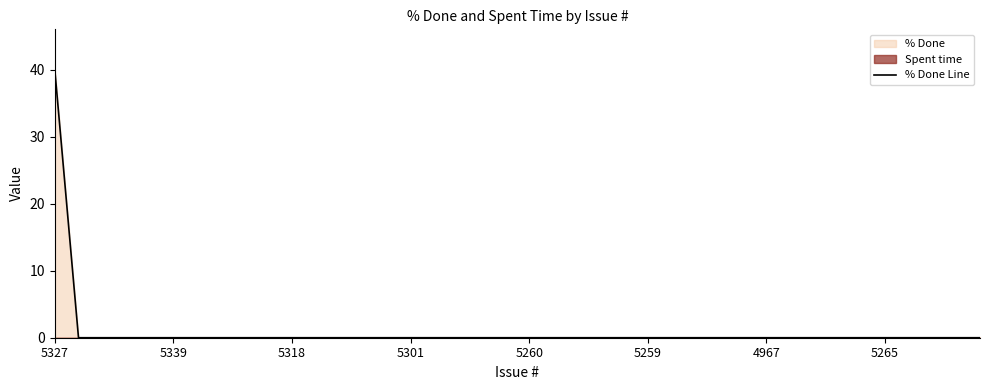

The value of % Done Line at 5265 is 0. True or false?

True